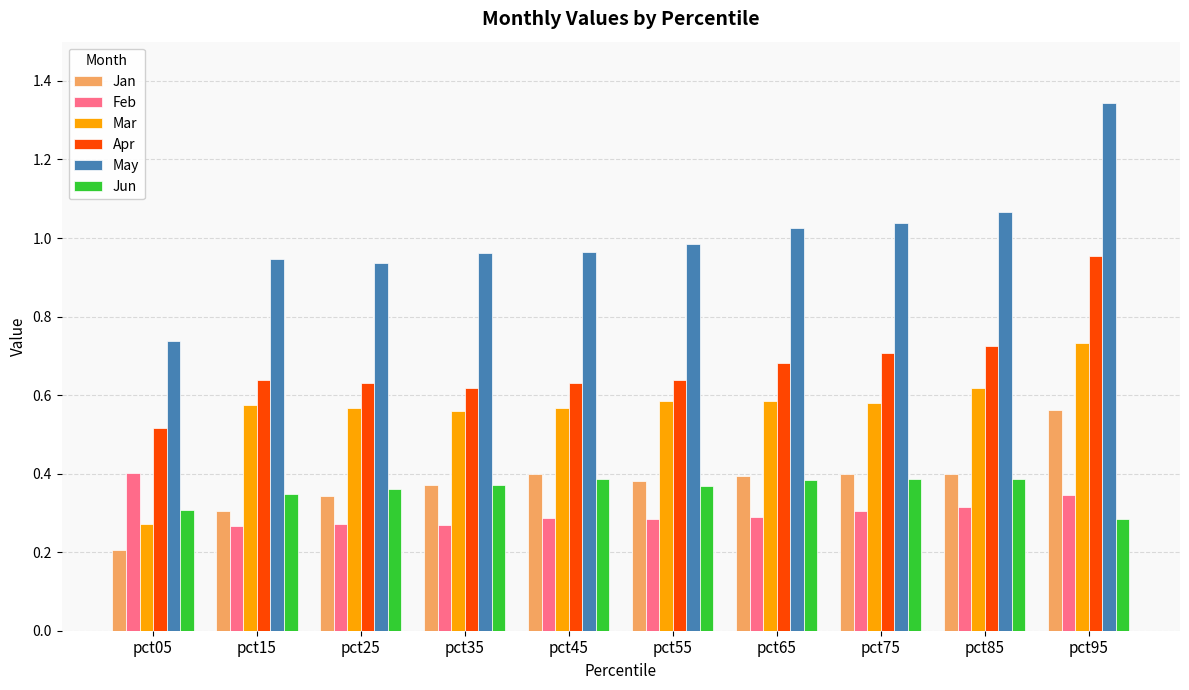

Which category has the lowest value in the May series?

pct05